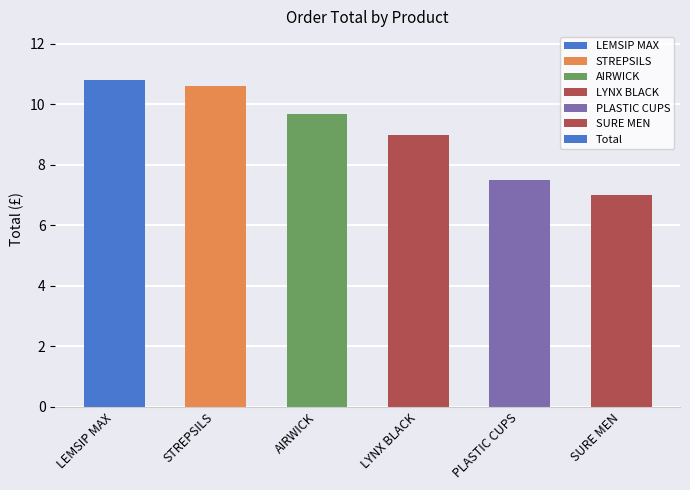

Reading left to right, transcribe all the data shown in this chart.

LEMSIP MAX=10.8	STREPSILS=10.6	AIRWICK=9.7	LYNX BLACK=9.0	PLASTIC CUPS=7.5	SURE MEN=7.0